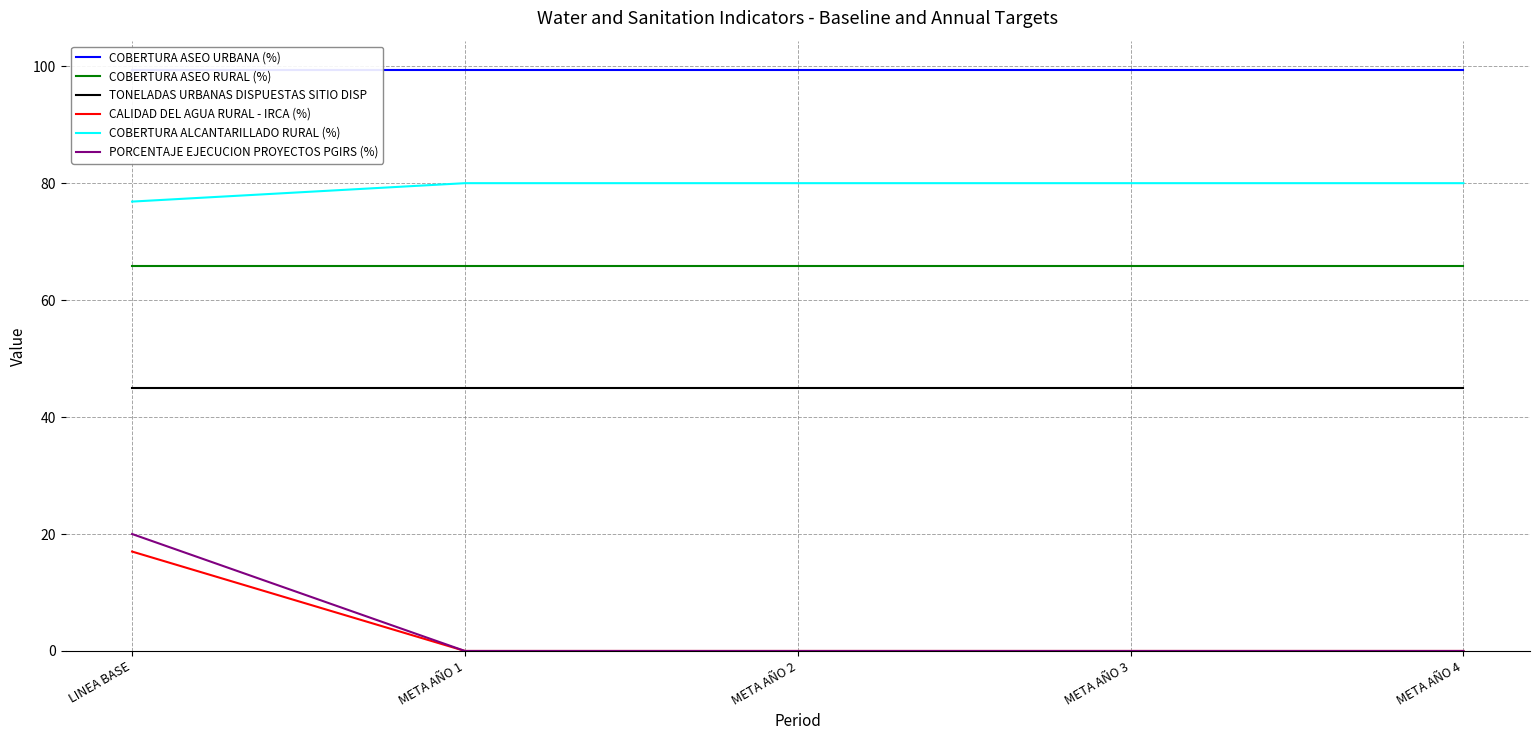

Which label corresponds to the largest value in the chart?

LINEA BASE